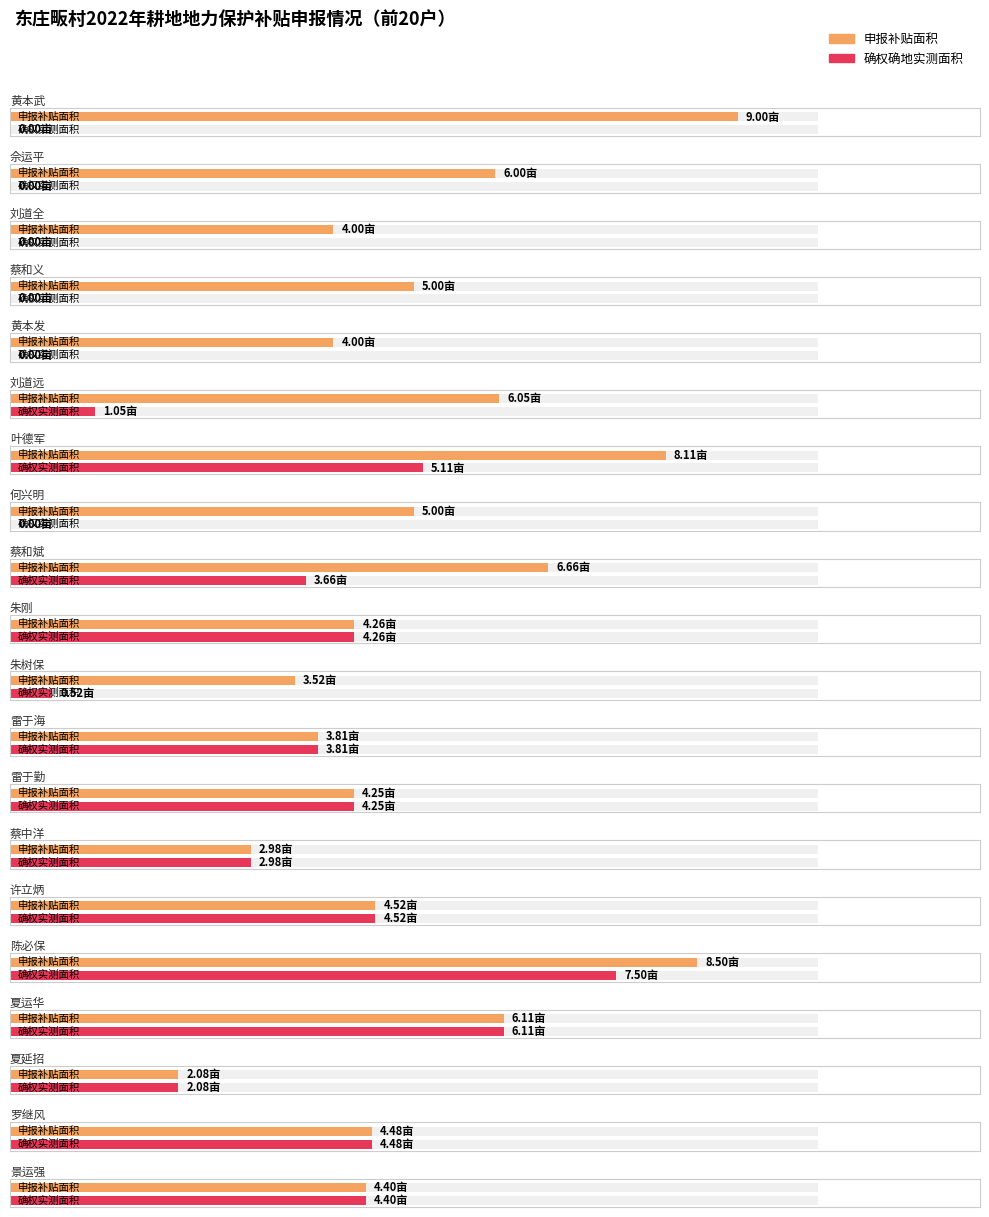

Which series has the widest spread of values?

确权确地实测面积